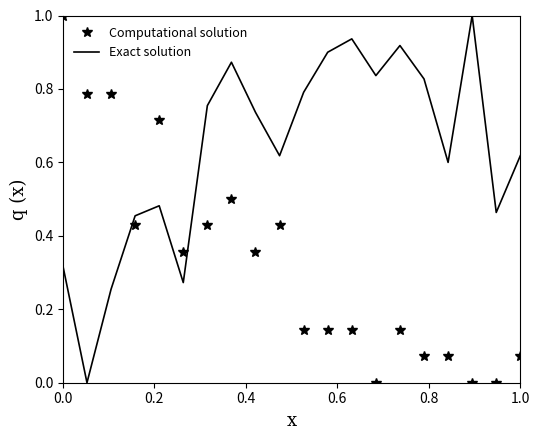

What is the maximum value shown in the chart?

1.0